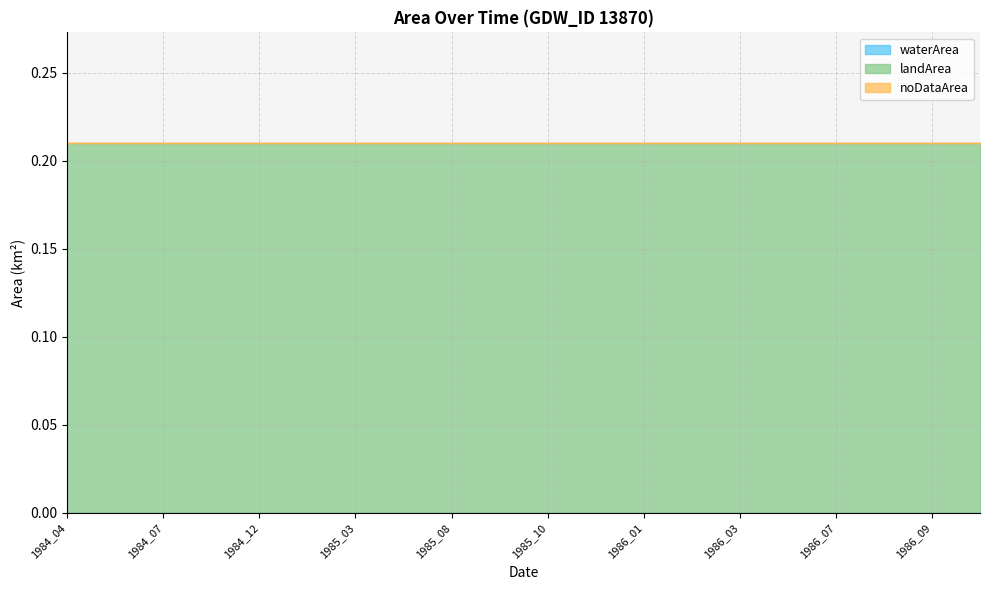

List the labels in order of waterArea value, largest first.

1984_04, 1984_05, 1984_07, 1984_10, 1984_12, 1985_01, 1985_03, 1985_05, 1985_08, 1985_09, 1985_10, 1985_11, 1986_01, 1986_02, 1986_03, 1986_05, 1986_07, 1986_08, 1986_09, 1986_10